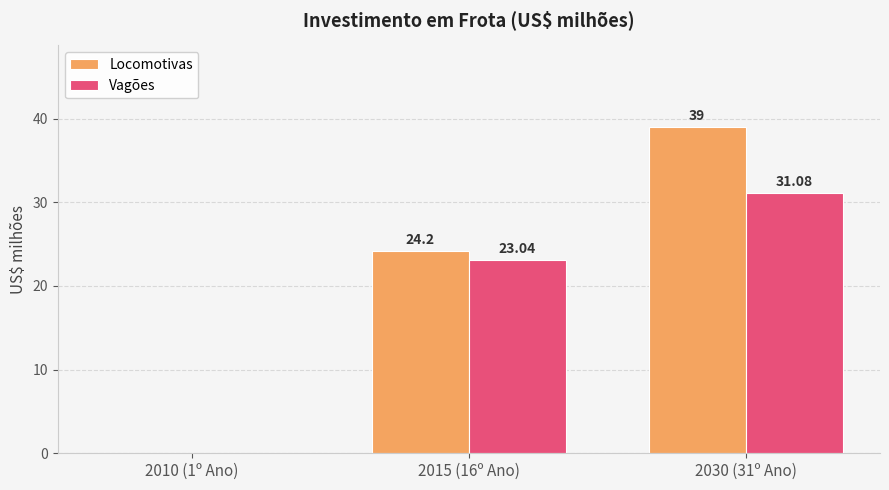

Reading left to right, transcribe all the data shown in this chart.

Locomotivas: 2010 (1º Ano)=0.0	2015 (16º Ano)=24.2	2030 (31º Ano)=39.0
Vagões: 2010 (1º Ano)=0.0	2015 (16º Ano)=23.0	2030 (31º Ano)=31.1